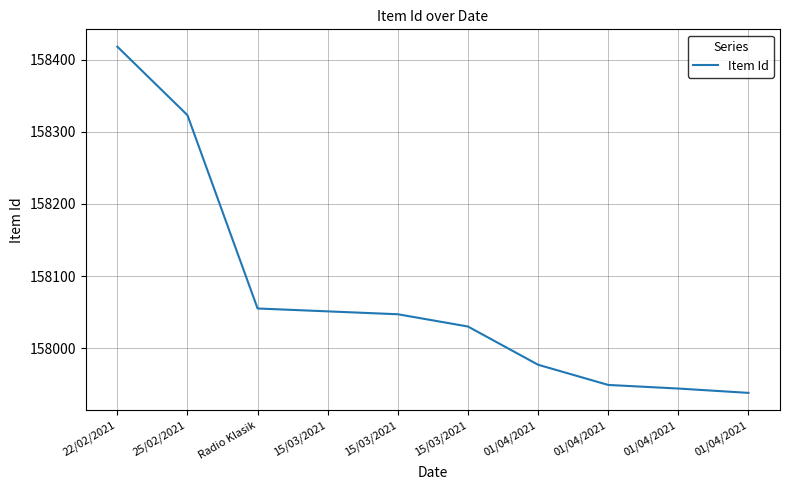

Reading right to left, transcribe all the data shown in this chart.

01/04/2021=157938	01/04/2021=157944	01/04/2021=157949	01/04/2021=157977	15/03/2021=158030	15/03/2021=158047	15/03/2021=158051	Radio Klasik=158055	25/02/2021=158323	22/02/2021=158418